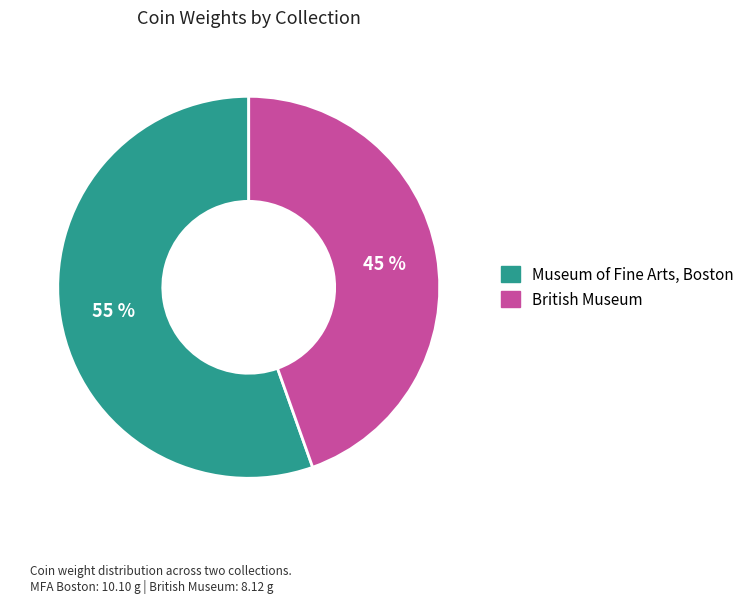

How many slices are in this pie chart?

2